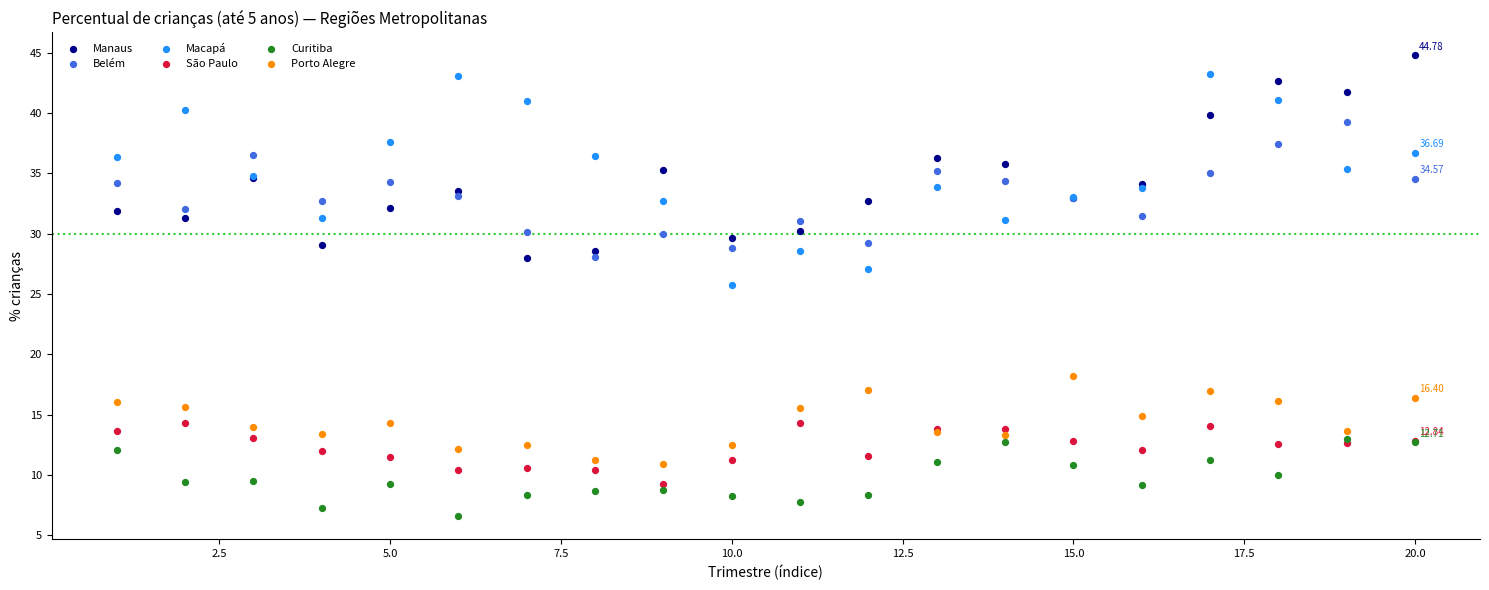

Which series has the widest spread of Y values?

Macapá